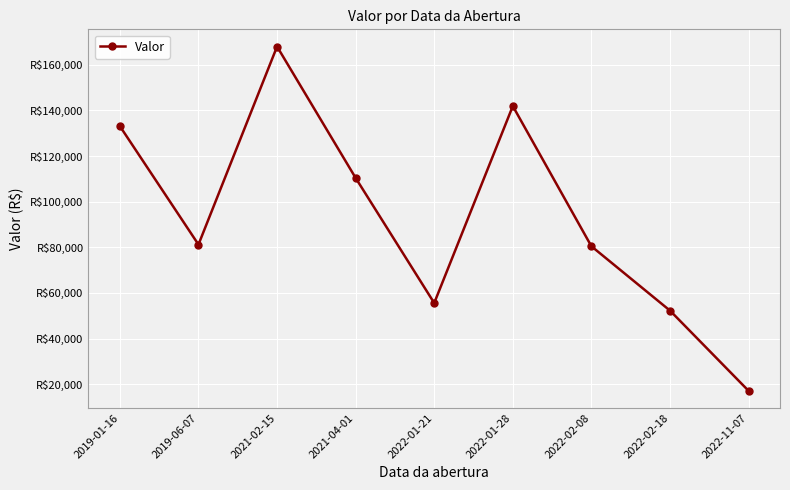

Which has a higher value, 2022-02-18 or 2019-01-16?

2019-01-16